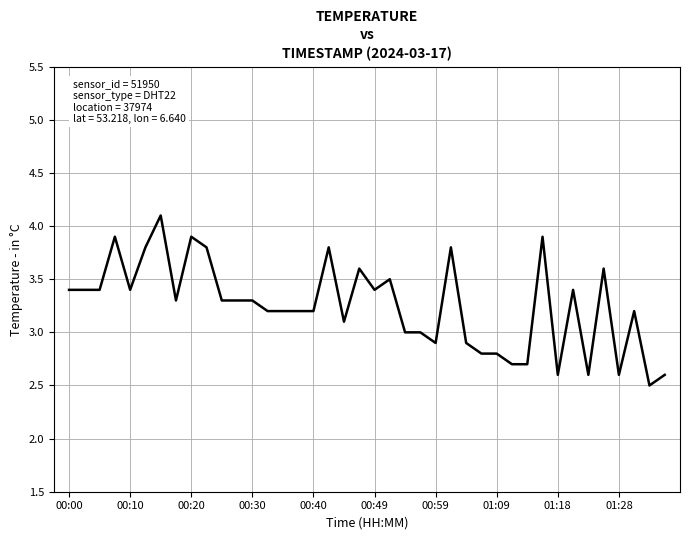

What is the minimum value shown in the chart?

2.5